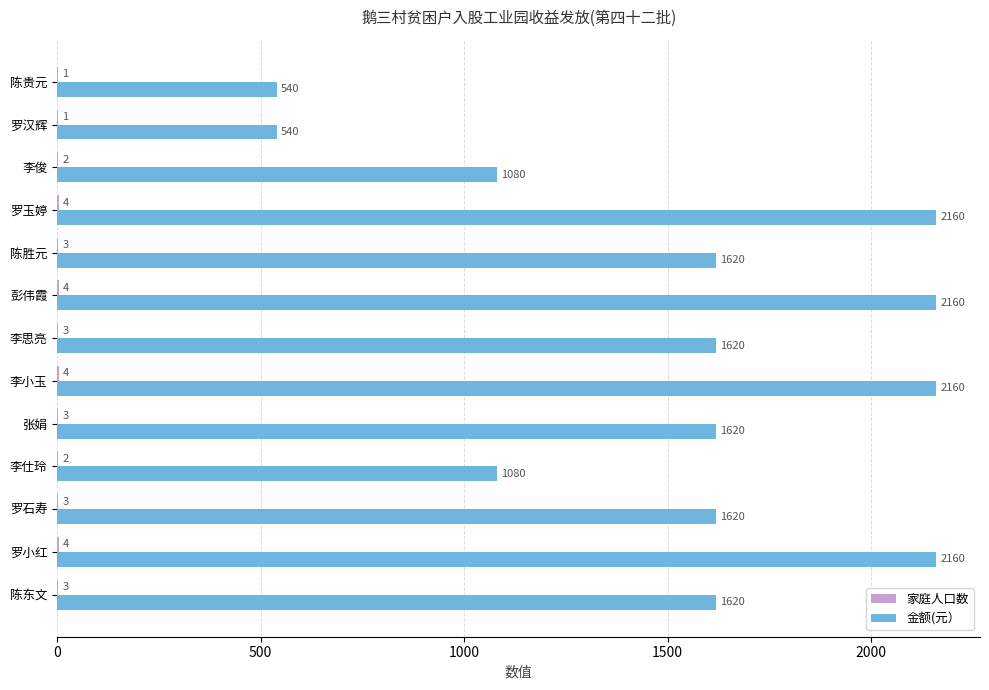

What is the greatest value displayed?

2160